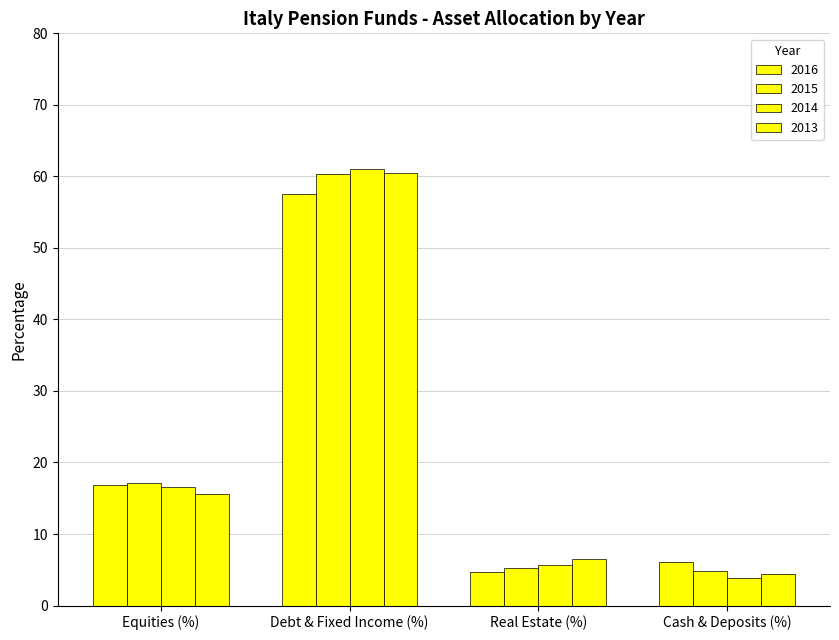

How many series are shown in this chart?

4